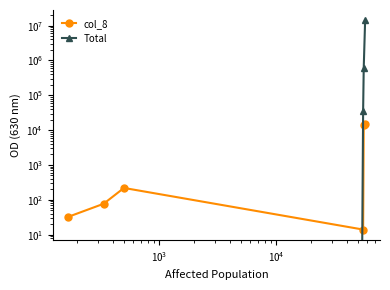

How many values in the Total series exceed 36450?

2